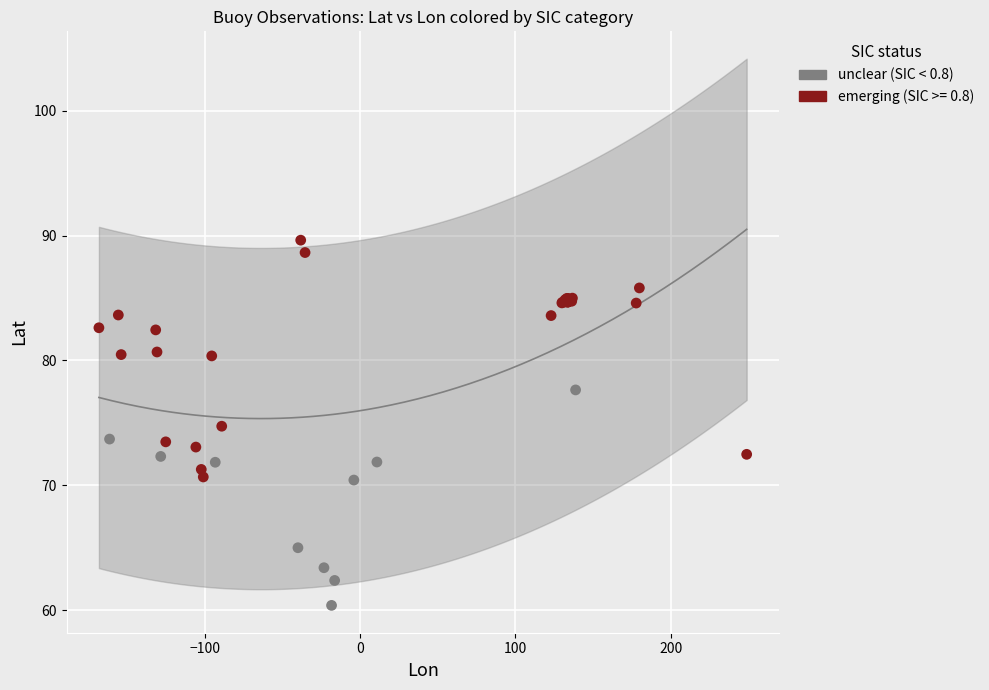

Which series contains the lowest Y value?

unclear (SIC < 0.8)